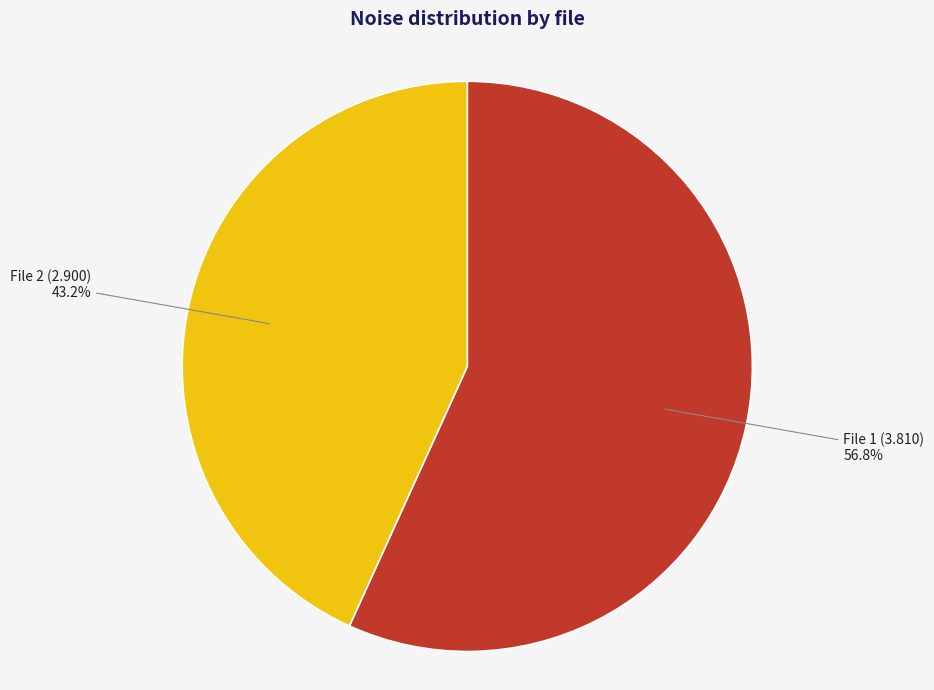

What percentage do File 2 (2.900) and File 1 (3.810) together represent?

100.0%